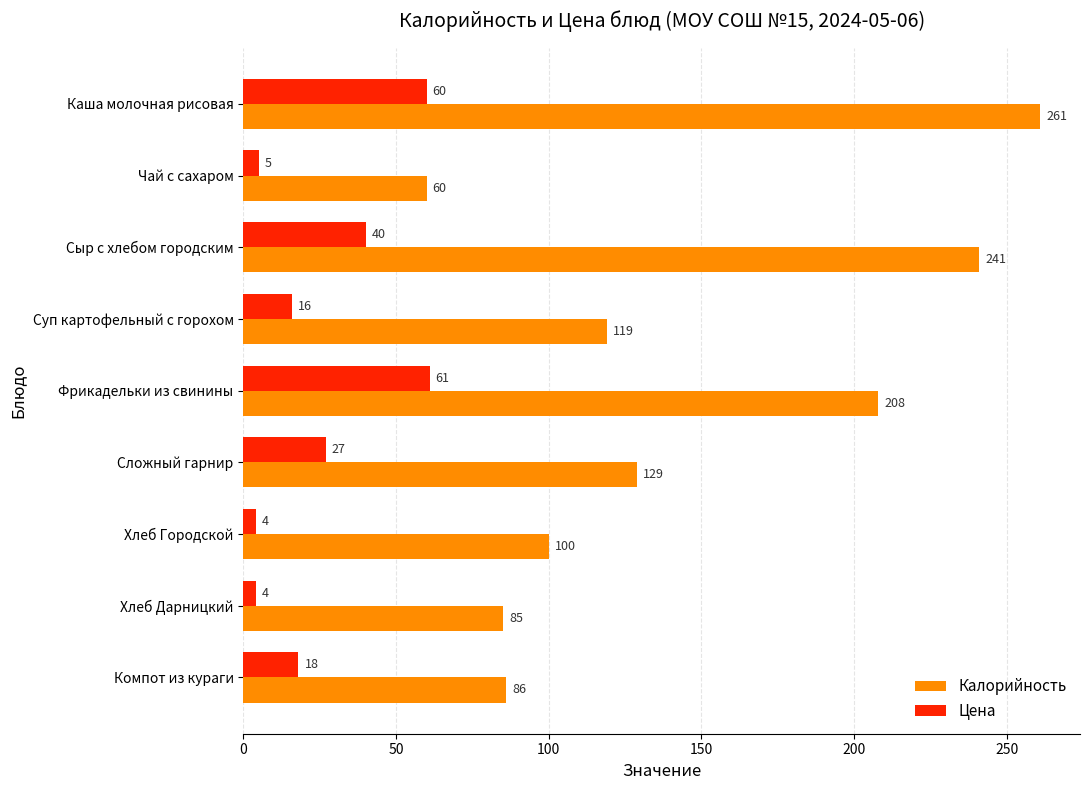

What is the greatest value displayed?

261